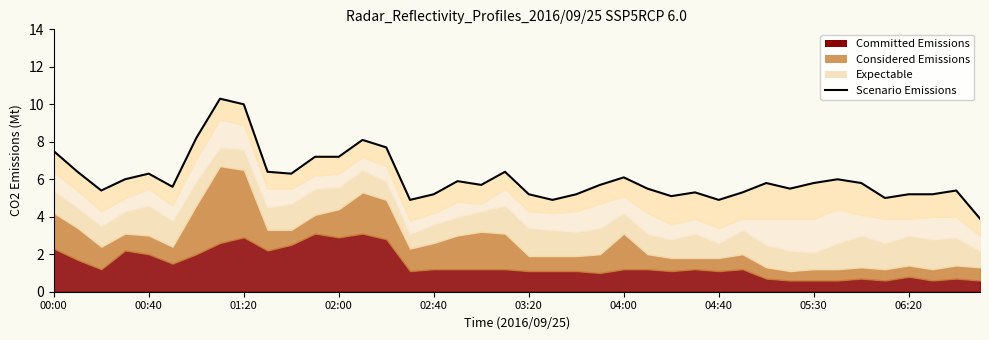

True or false: the data shows 4.9 at 04:40.

True